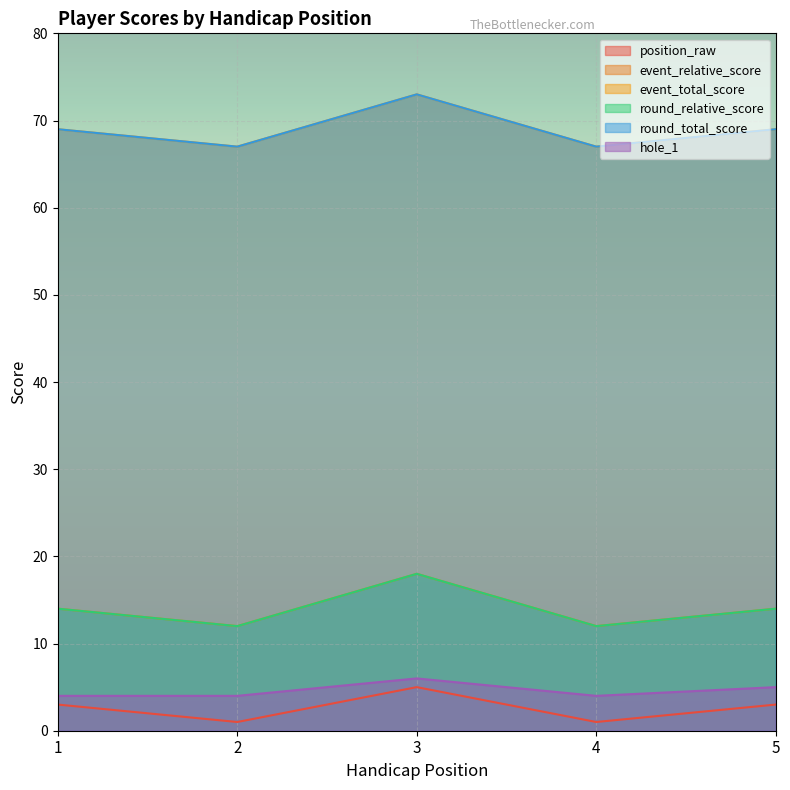

Between 2 and 5, which is larger?

5